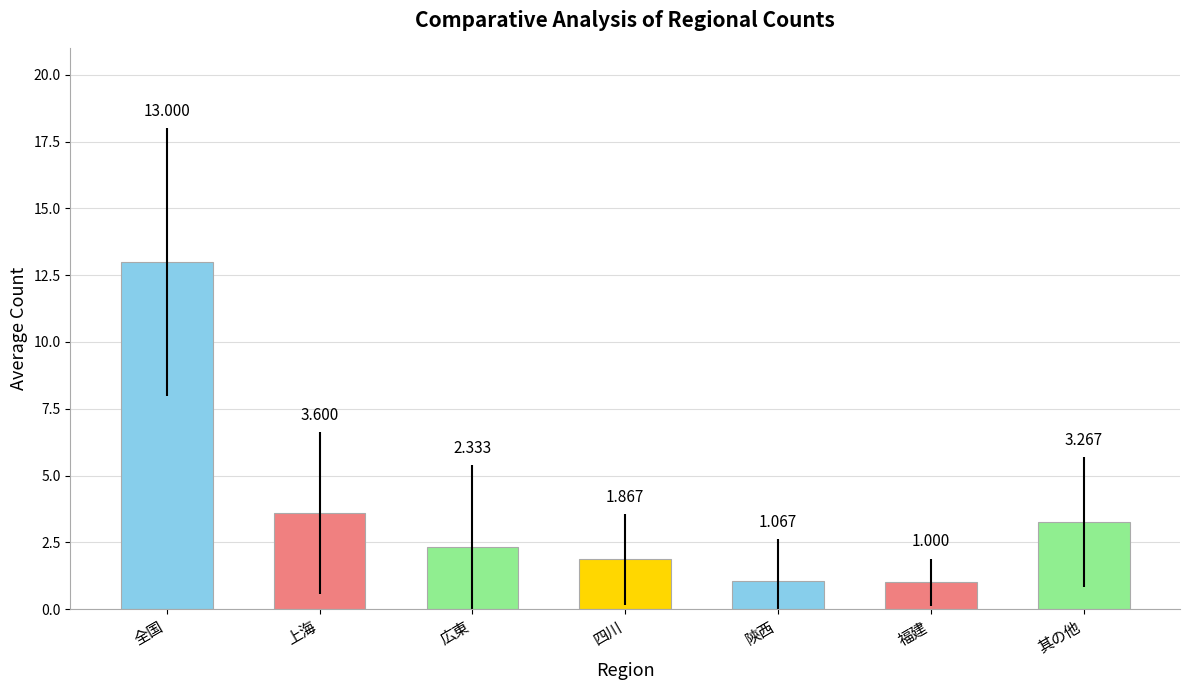

What is the maximum value shown in the chart?

13.0